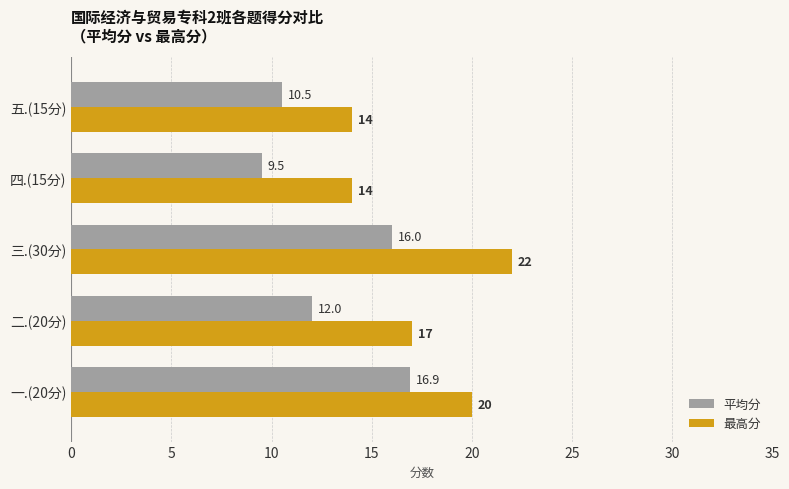

Which series has the largest range (max minus min)?

最高分